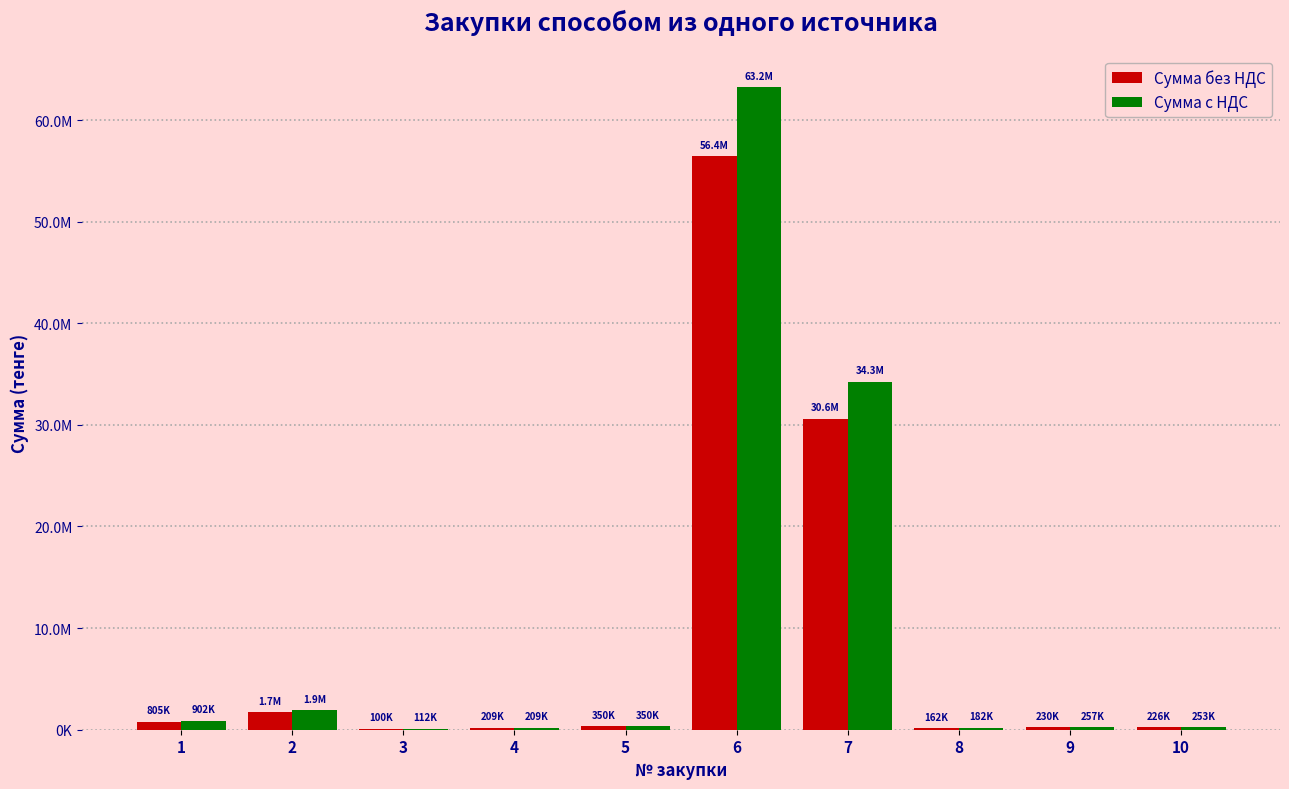

What are all the series names shown in the legend?

Сумма без НДС, Сумма с НДС